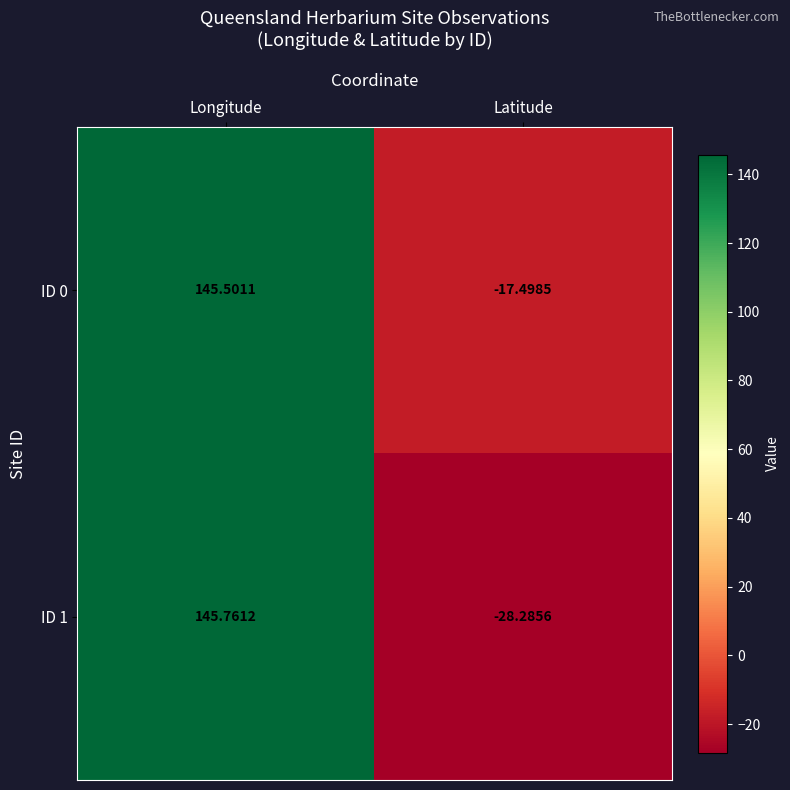

How many positive values does the ID 0 series have?

1